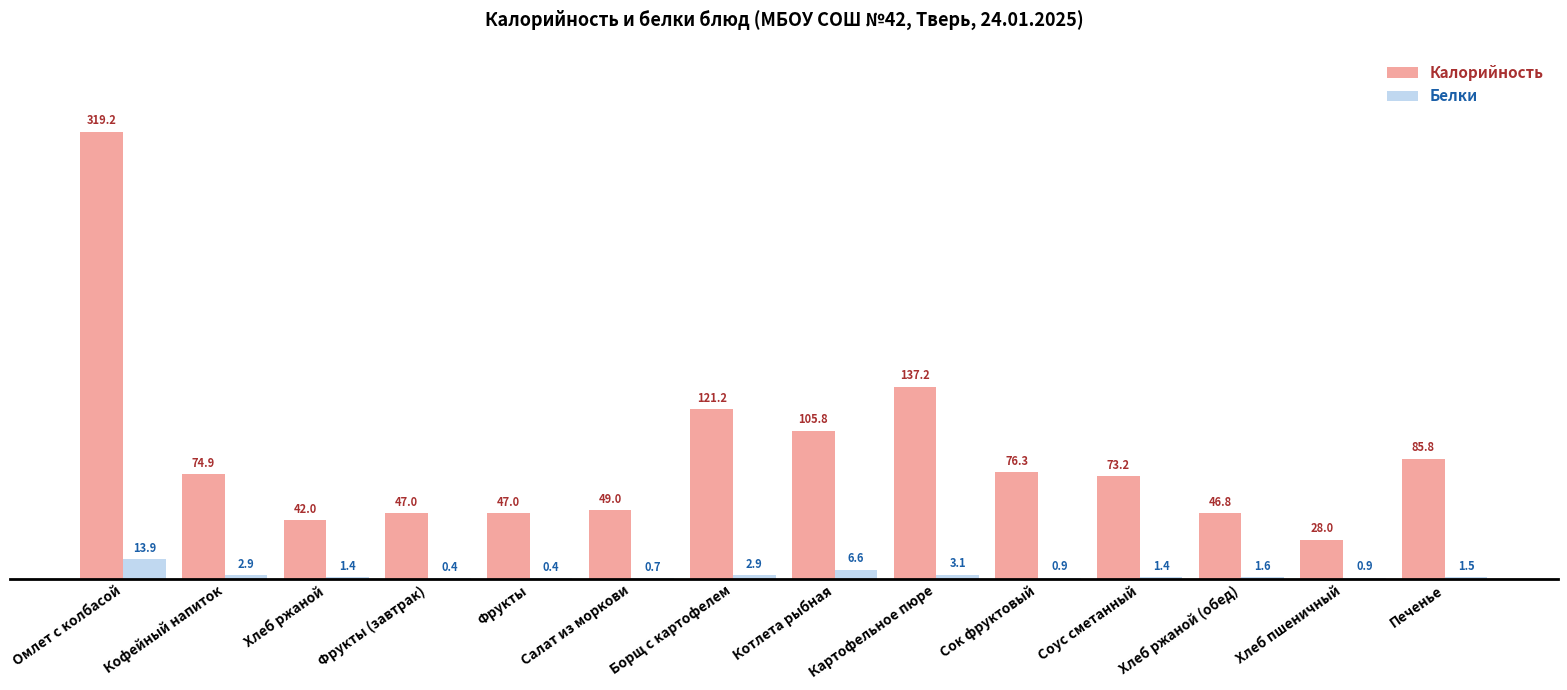

Which label corresponds to the largest value in the chart?

Омлет с колбасой